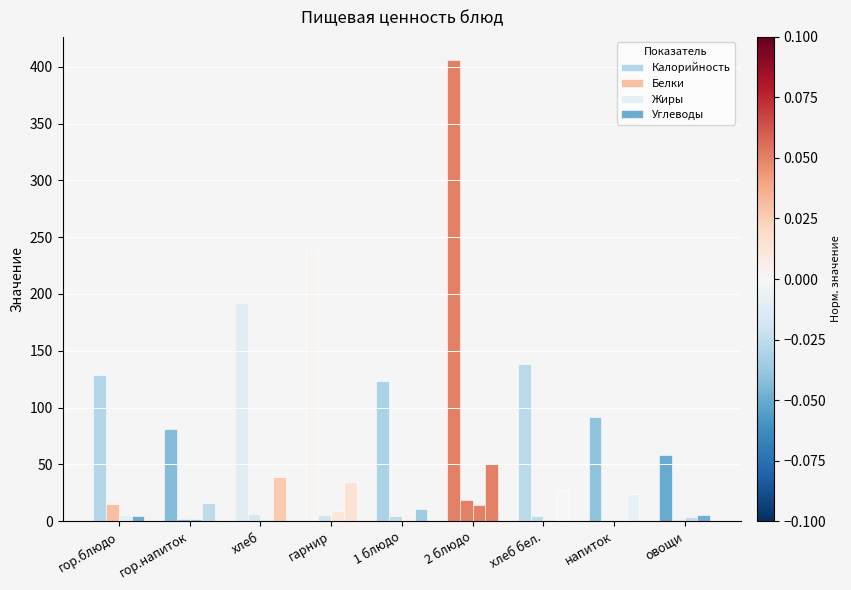

Are the bars horizontal?

No